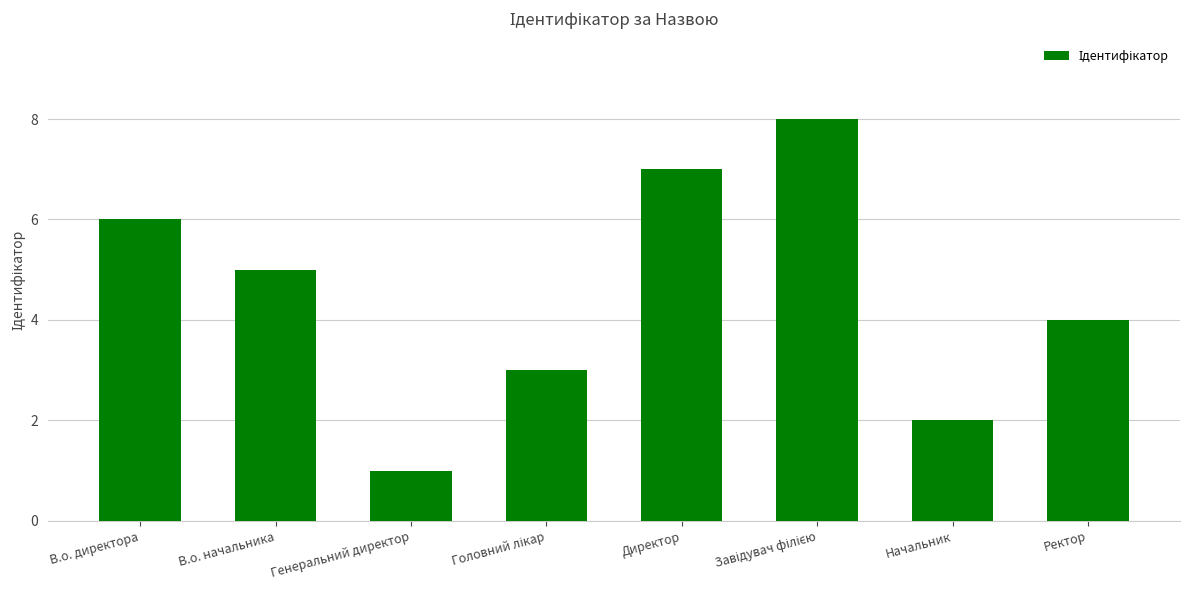

What is the smallest value displayed?

1